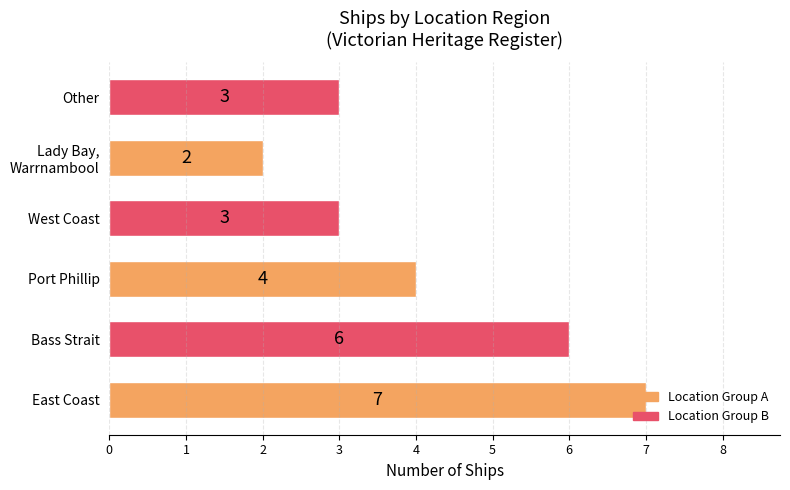

Between East Coast and West Coast, which is larger?

East Coast